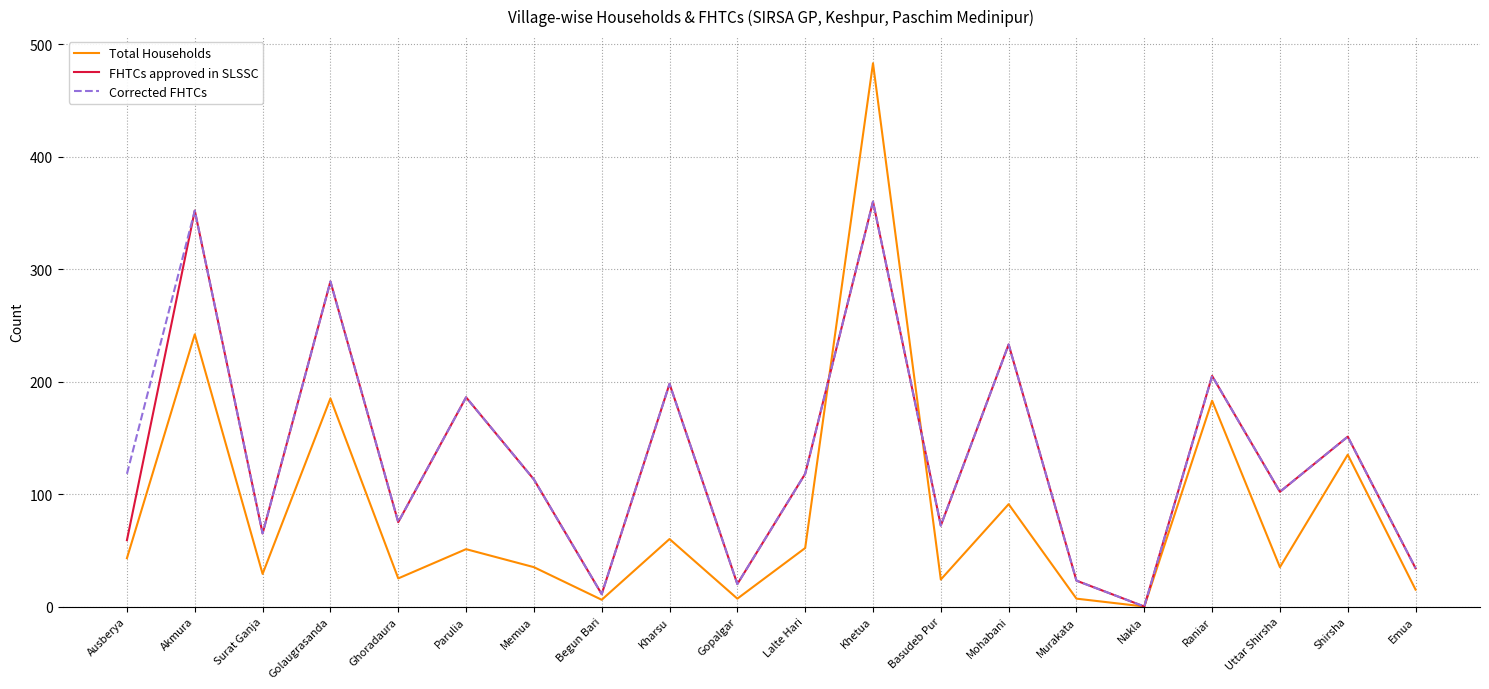

Count the number of categories in the chart.

20